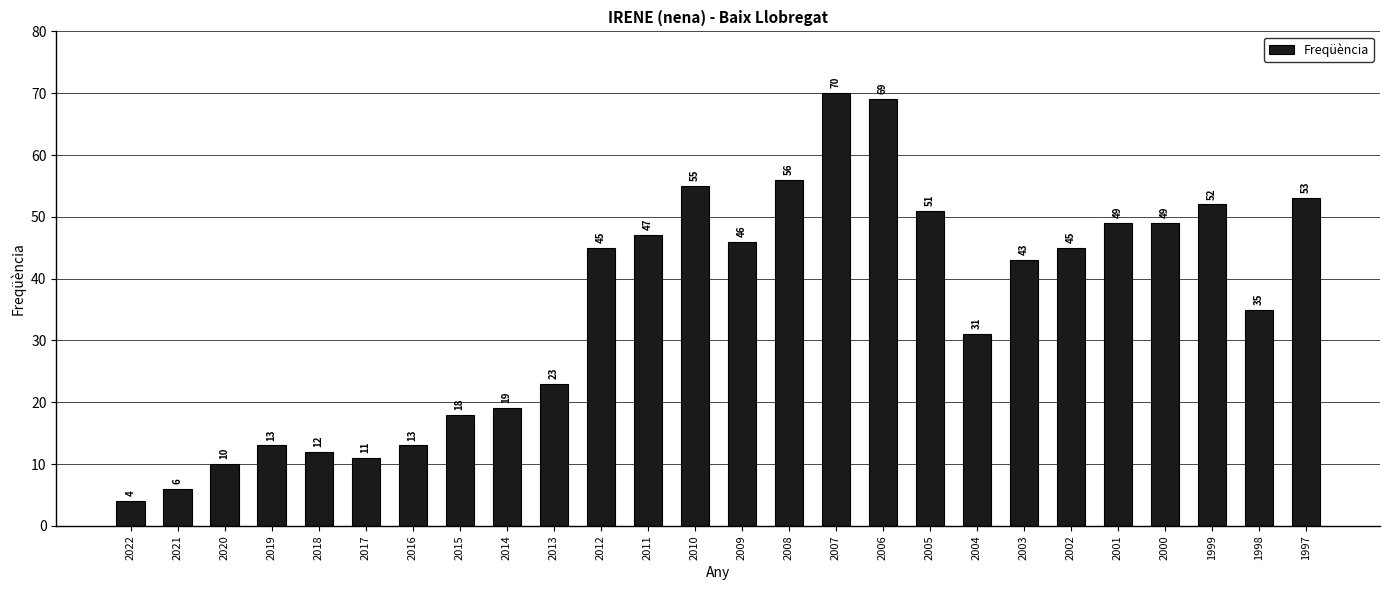

What is the maximum value shown in the chart?

70